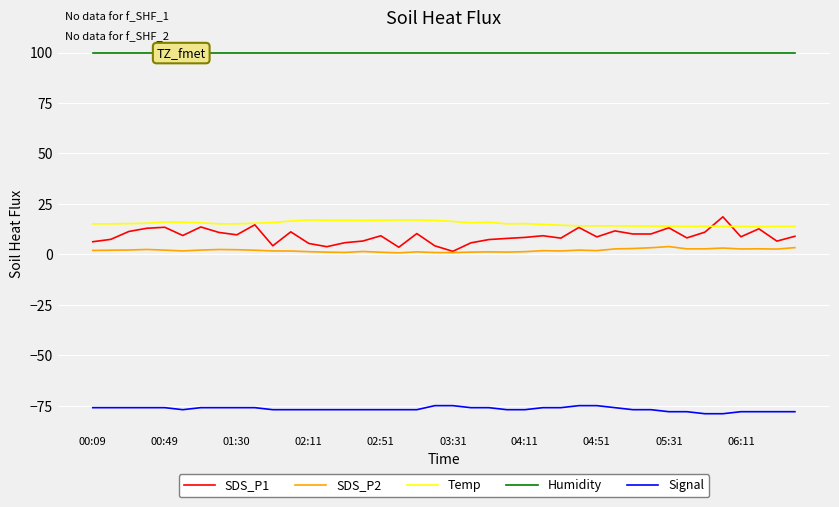

What is the difference between the highest and lowest values at 38?

177.9